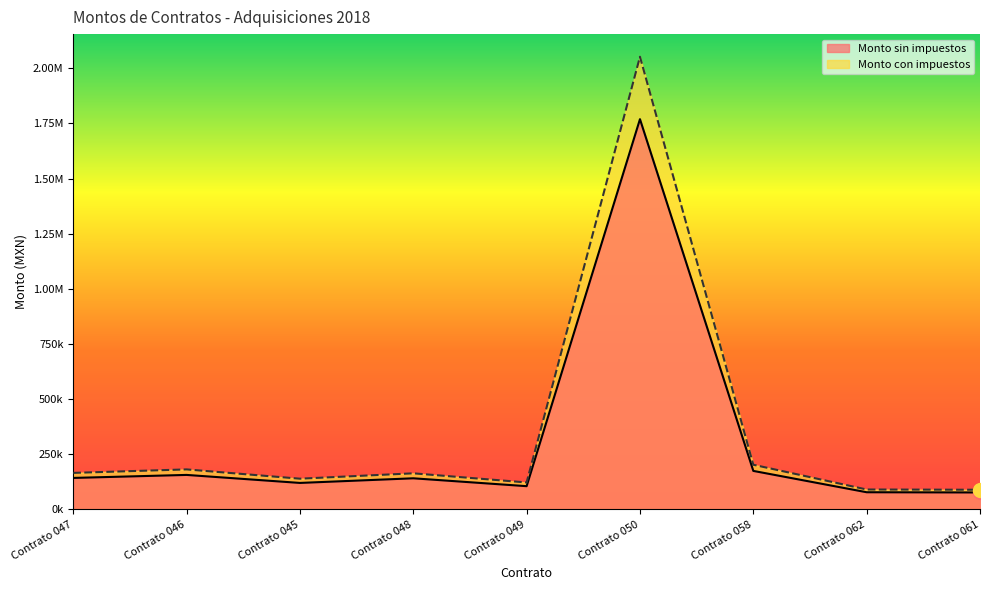

The Monto sin impuestos series shows 105181.0 at Contrato 049. True or false?

True